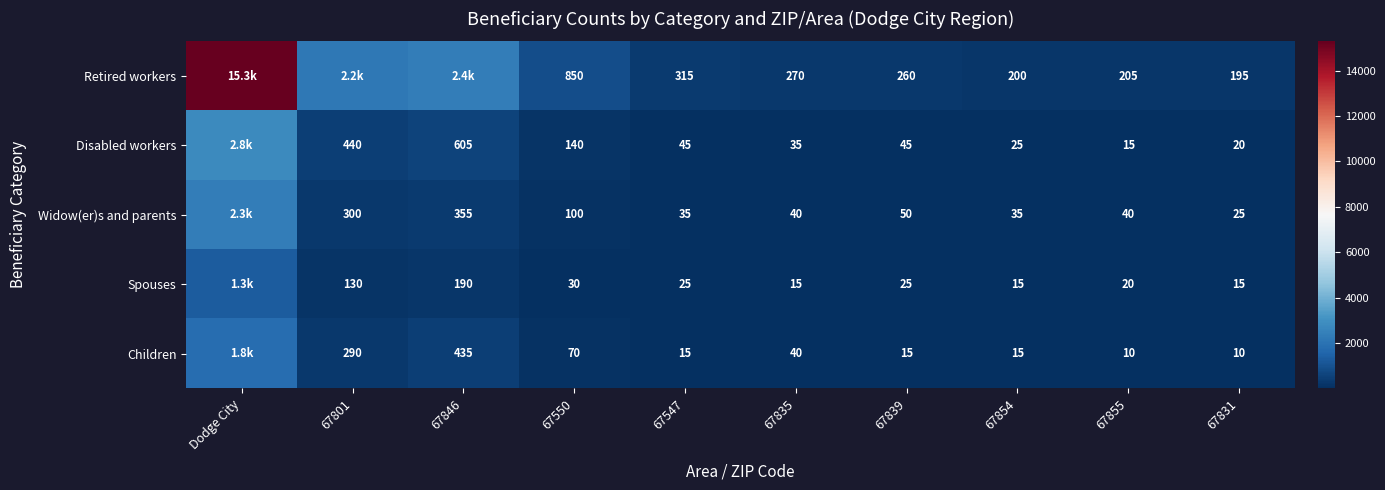

What is the difference between the Spouses values at 67855 and 67846?

170